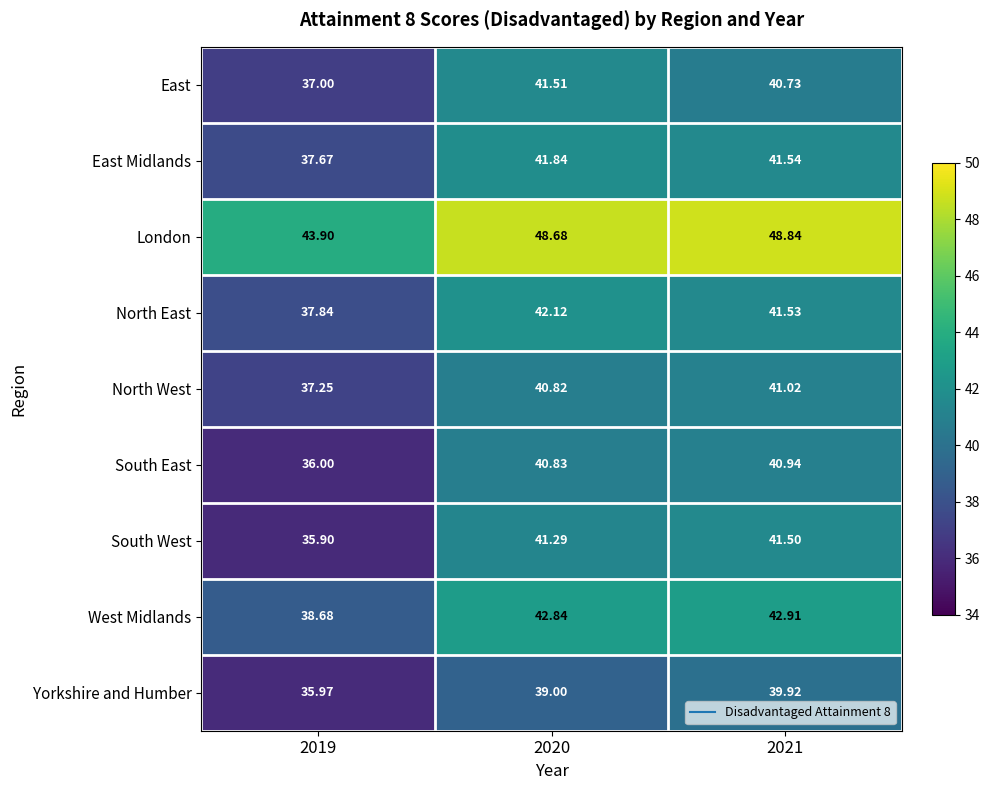

At which category does the chart reach its minimum across all series?

2019